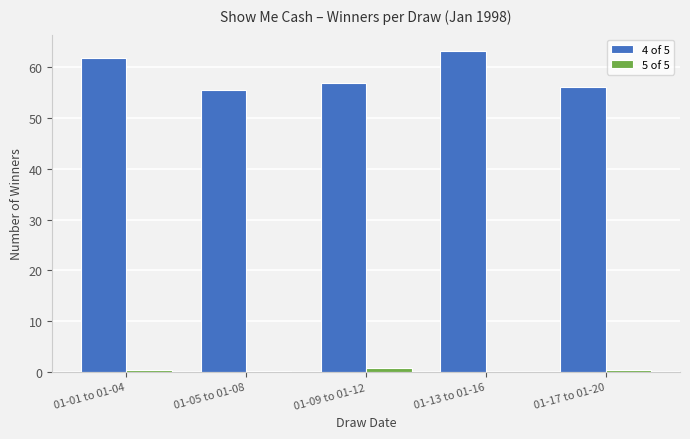

The 4 of 5 series shows 56.8 at 01-09 to 01-12. True or false?

True